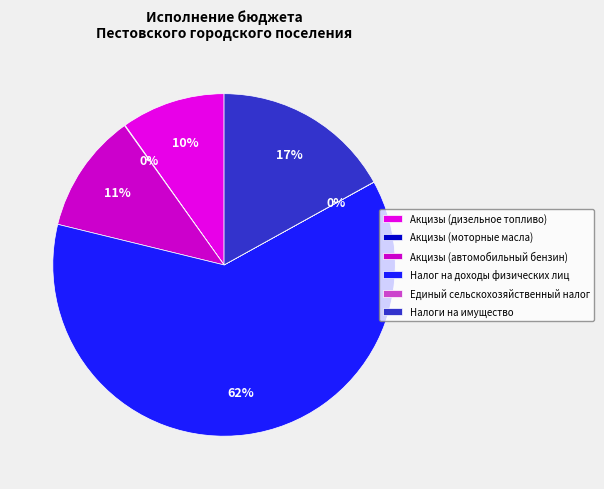

Which has a higher value, Акцизы (моторные масла) or Налоги на имущество?

Налоги на имущество